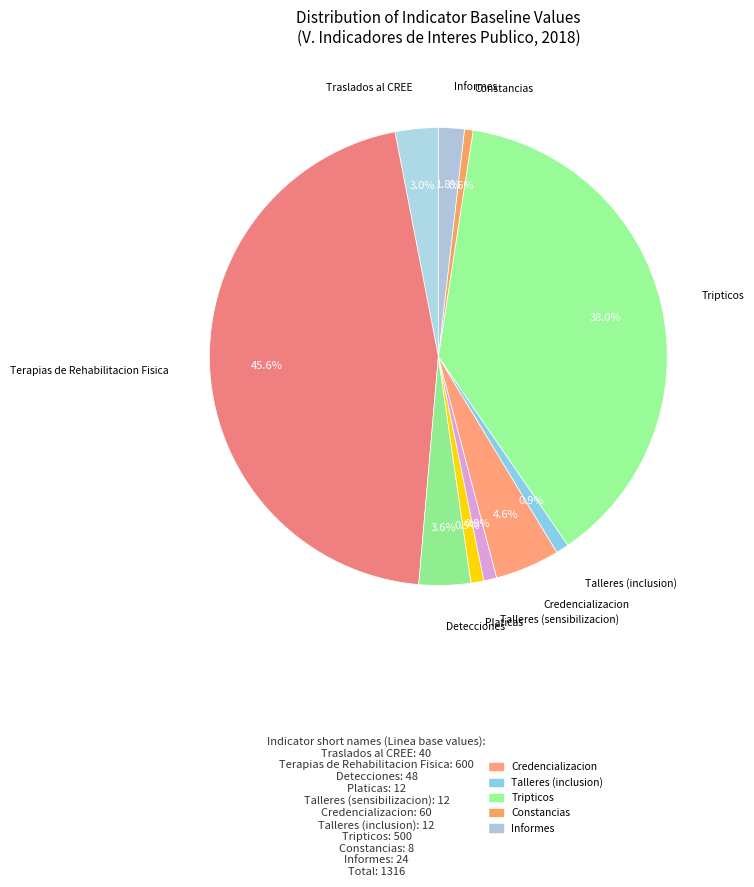

What percentage do Terapias de Rehabilitacion Fisica and Talleres (inclusion) together represent?

46.5%